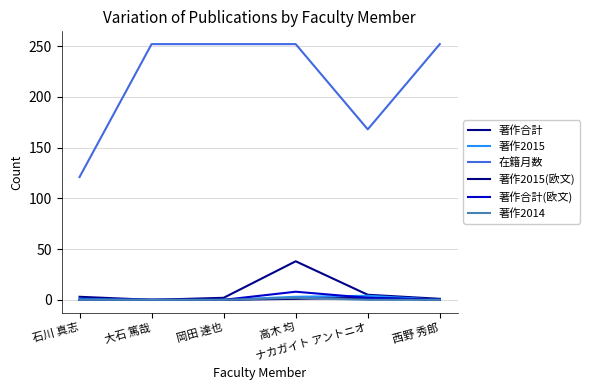

Reading left to right, extract all data points from this chart.

著作合計: 石川 真志=3	大石 篤哉=0	岡田 達也=2	高木 均=38	ナカガイト アントニオ=5	西野 秀郎=1
著作2015: 石川 真志=1	大石 篤哉=0	岡田 達也=0	高木 均=3	ナカガイト アントニオ=4	西野 秀郎=0
在籍月数: 石川 真志=121	大石 篤哉=252	岡田 達也=252	高木 均=252	ナカガイト アントニオ=168	西野 秀郎=252
著作2015(欧文): 石川 真志=0	大石 篤哉=0	岡田 達也=0	高木 均=1	ナカガイト アントニオ=2	西野 秀郎=0
著作合計(欧文): 石川 真志=0	大石 篤哉=0	岡田 達也=0	高木 均=8	ナカガイト アントニオ=2	西野 秀郎=0
著作2014: 石川 真志=0	大石 篤哉=0	岡田 達也=0	高木 均=2	ナカガイト アントニオ=0	西野 秀郎=0